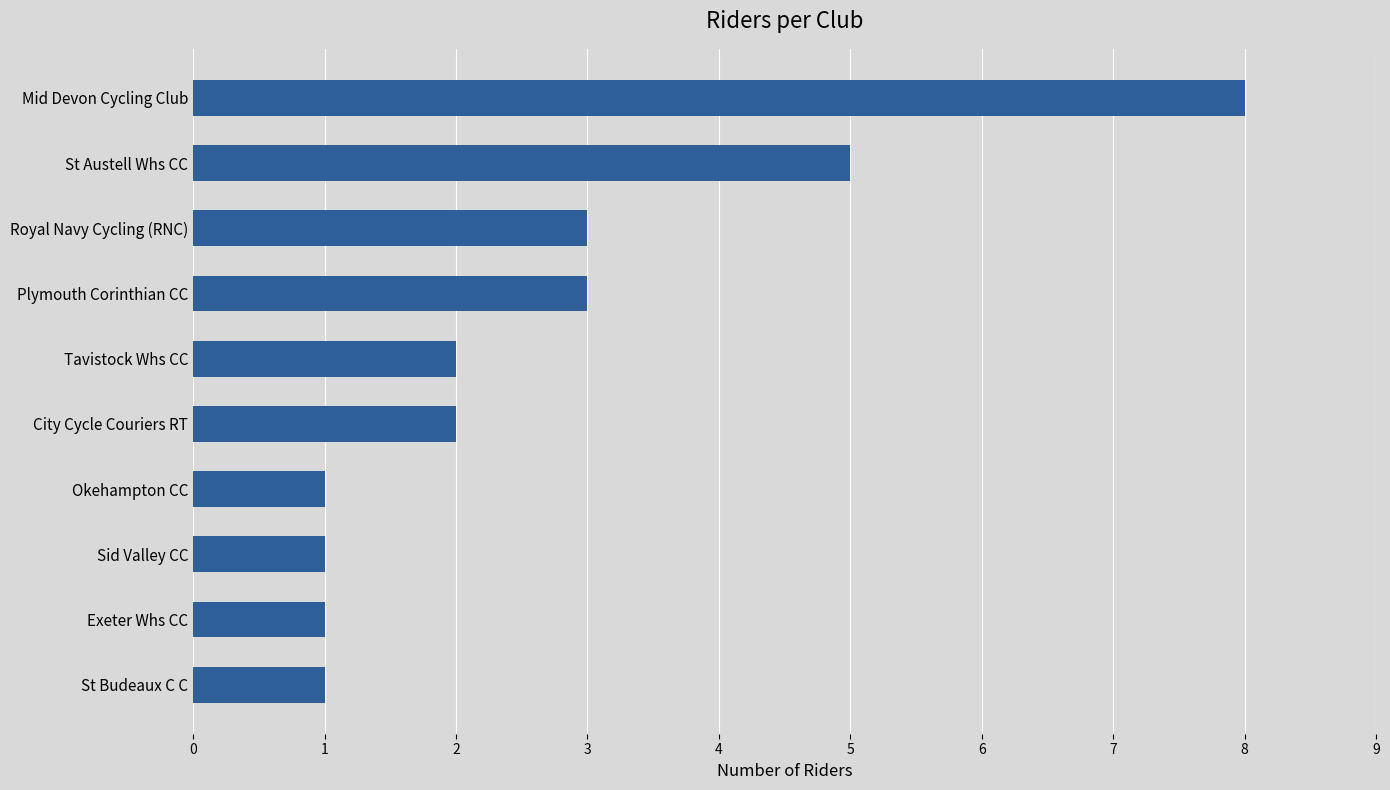

The value at St Austell Whs CC is 2. True or false?

False